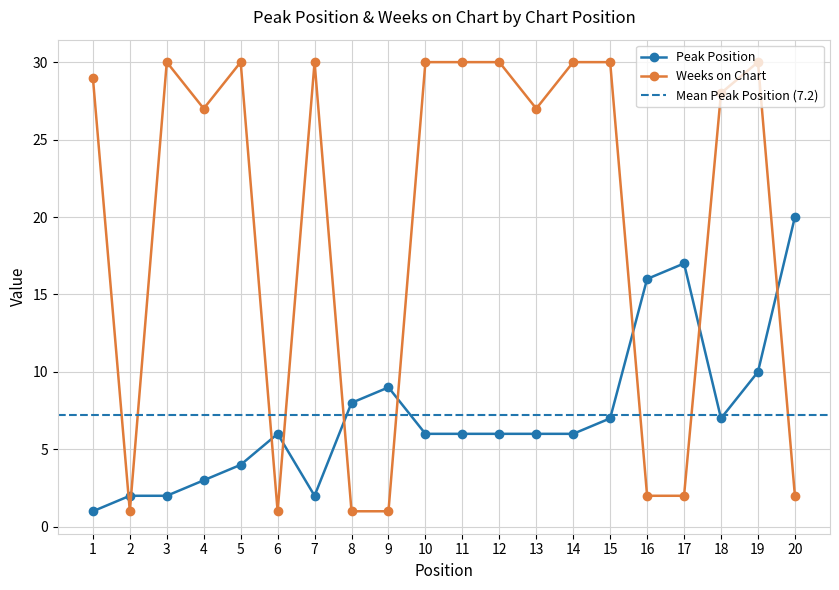

Which series ends up on top after the final intersection of Peak Position and Weeks on Chart?

Peak Position